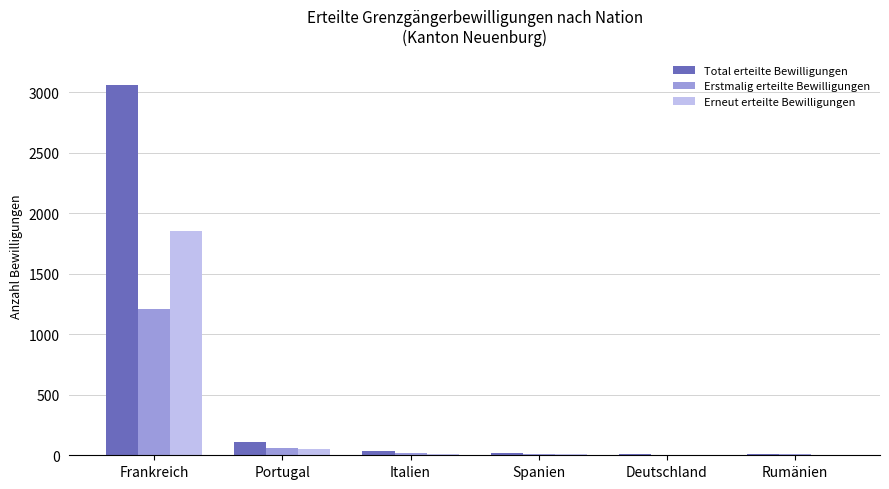

Count the number of data series in this chart.

3